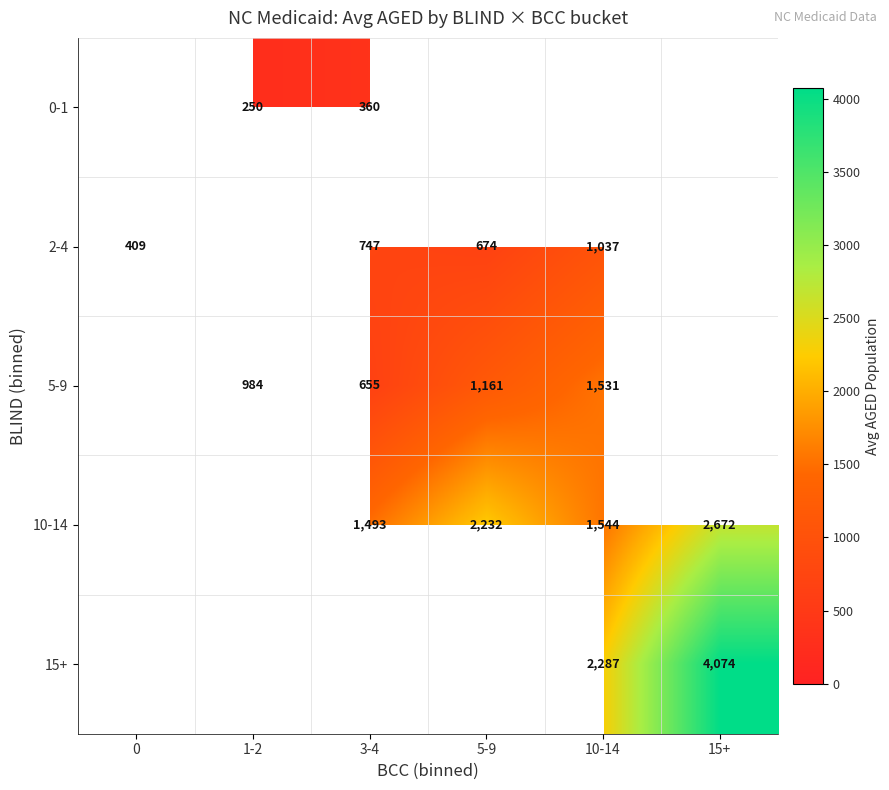

Count the number of categories in the chart.

6